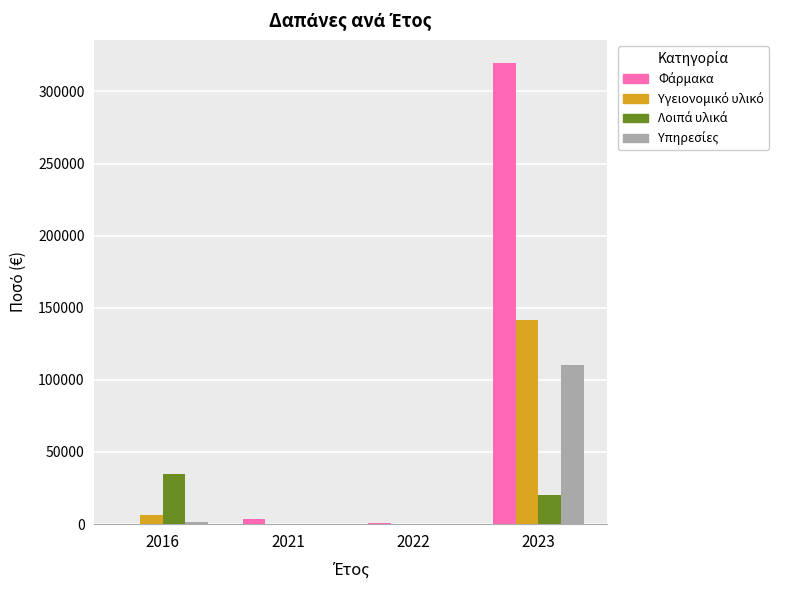

At which category is the sum across all series the highest?

2023